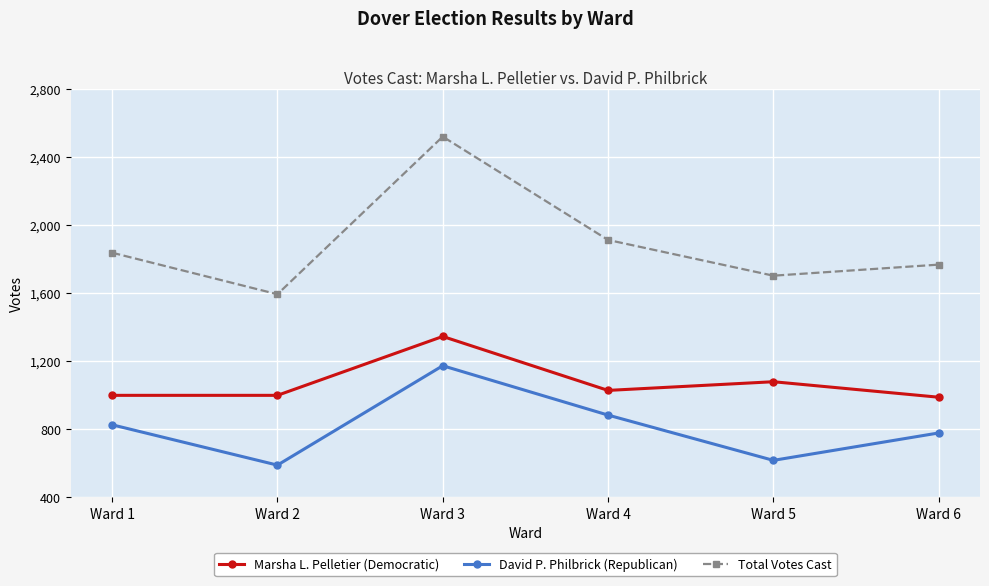

What is the difference between the highest and lowest values at Ward 2?

1004